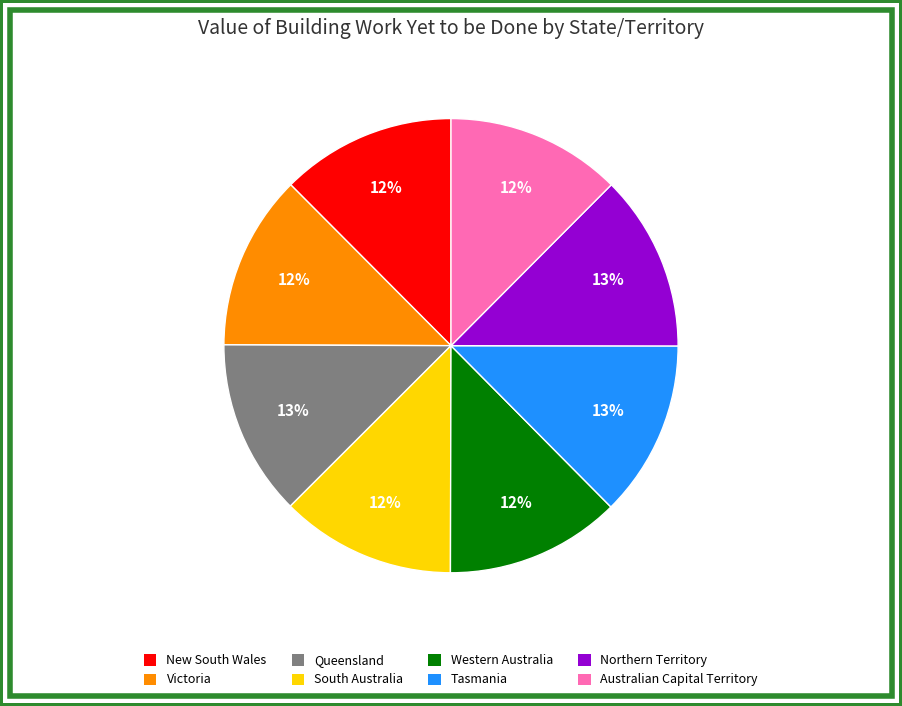

The Australian Capital Territory slice represents 1% of the pie. True or false?

False